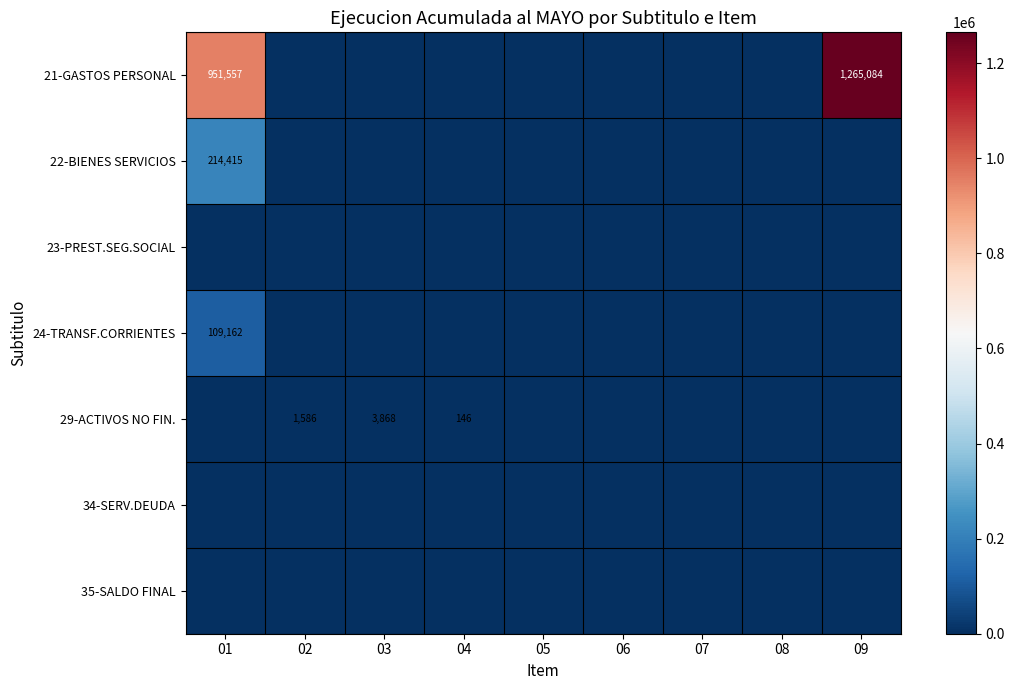

At which label does 22-BIENES SERVICIOS reach its peak?

01